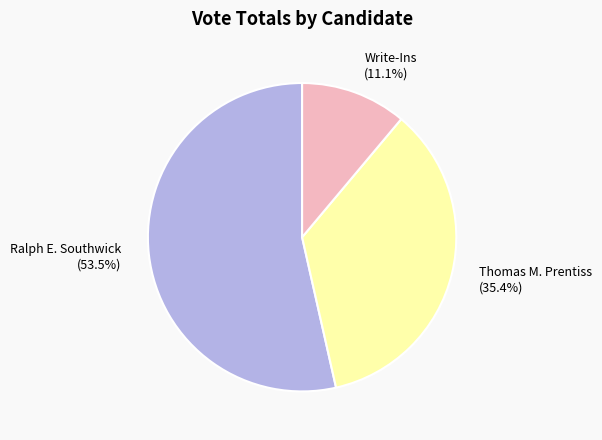

Which slice is the smallest?

Write-Ins